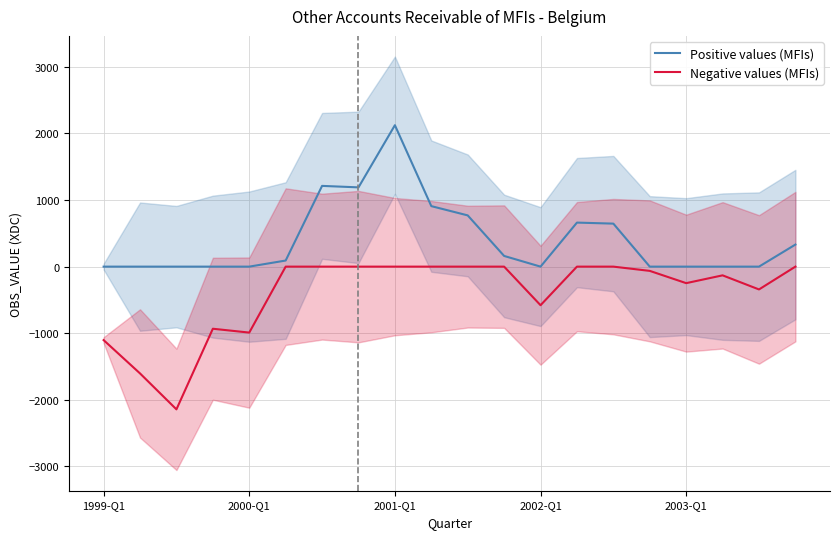

Rank the series by their maximum value, from highest to lowest.

Positive values (MFIs), Negative values (MFIs)